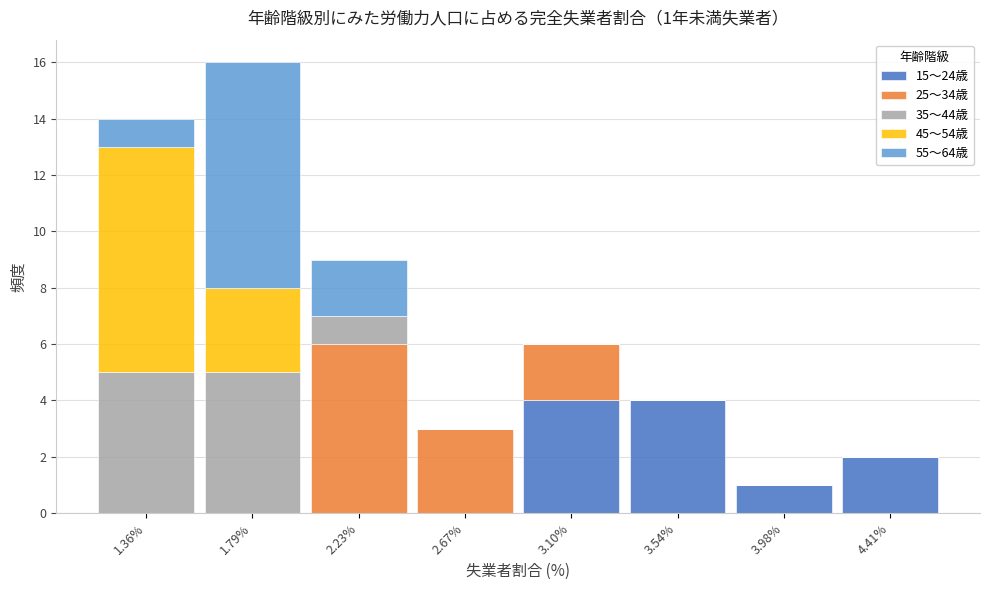

Which range on the x-axis has the tallest stacked bar (by total height)?

1.55 to 2.00